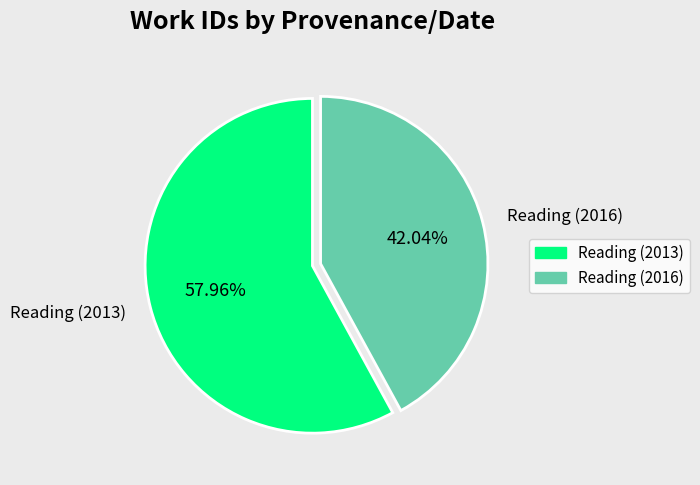

To the nearest percent, what percentage of the pie is Reading (2016)?

42%